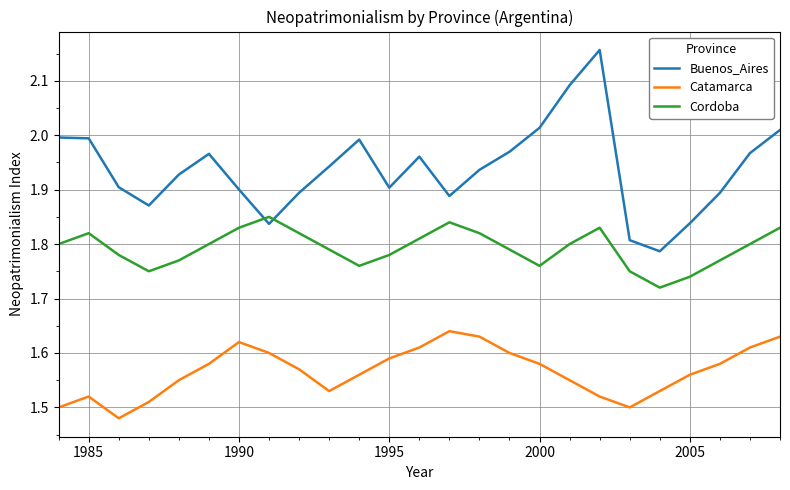

What are all the series names shown in the legend?

Buenos_Aires, Catamarca, Cordoba